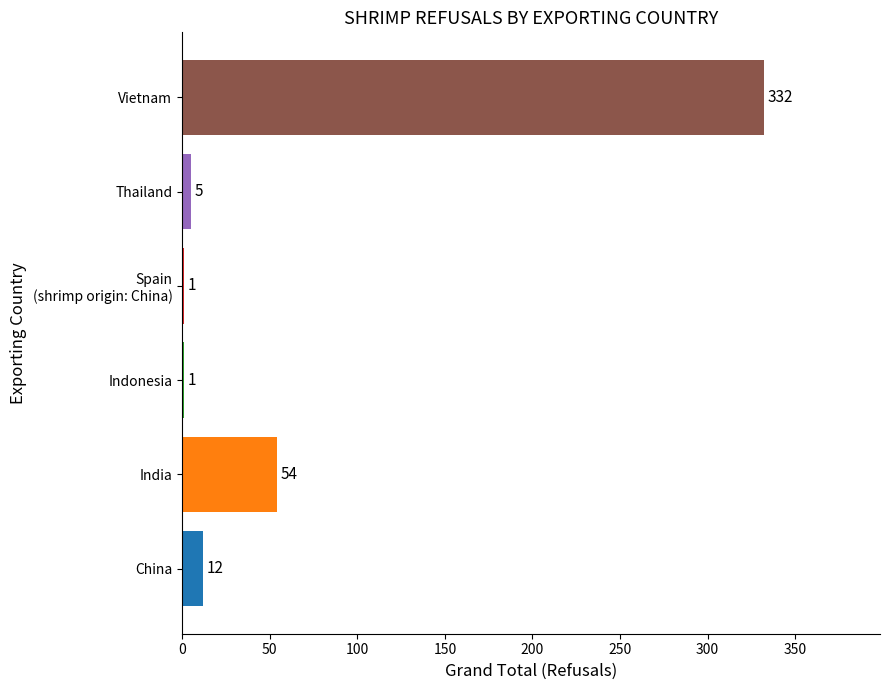

Are the bars grouped side by side (vs. stacked)?

No